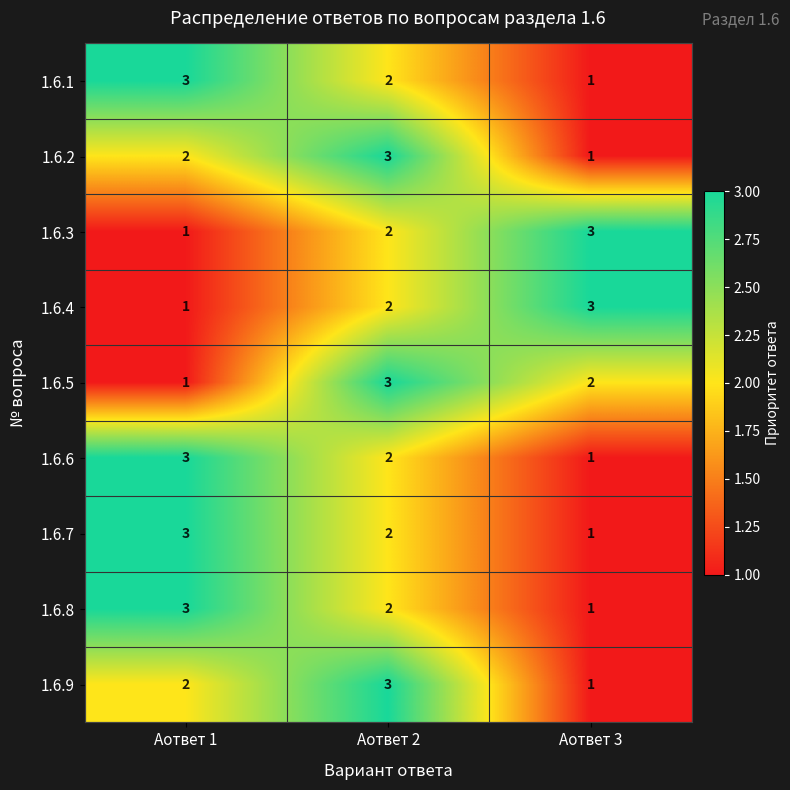

Rank the categories by 1.6.1 value from lowest to highest.

Аответ 3, Аответ 2, Аответ 1